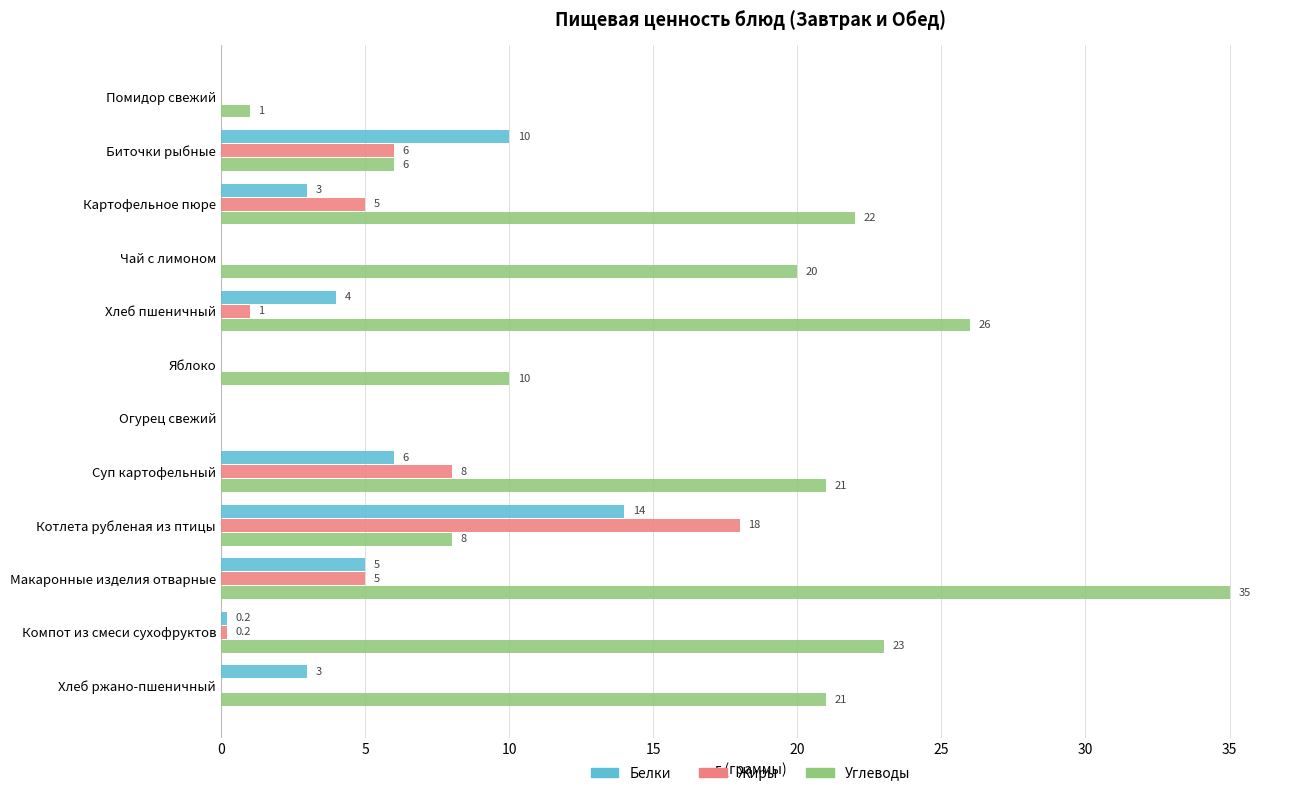

Is the value of Белки at Суп картофельный greater than the value of Жиры at Хлеб пшеничный?

Yes